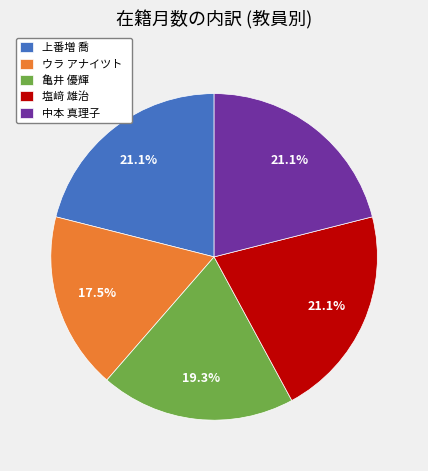

What is the ratio of the value at 塩﨑 雄治 to the value at 上番増 喬?

1.0